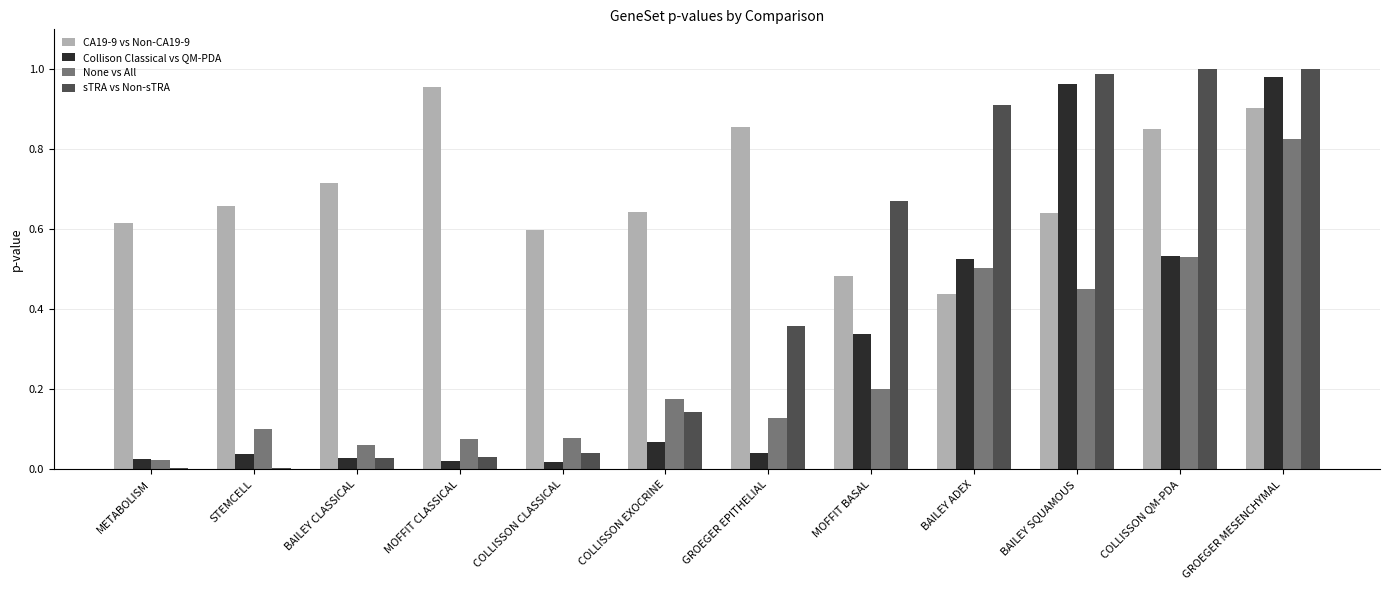

Are the bars horizontal?

No